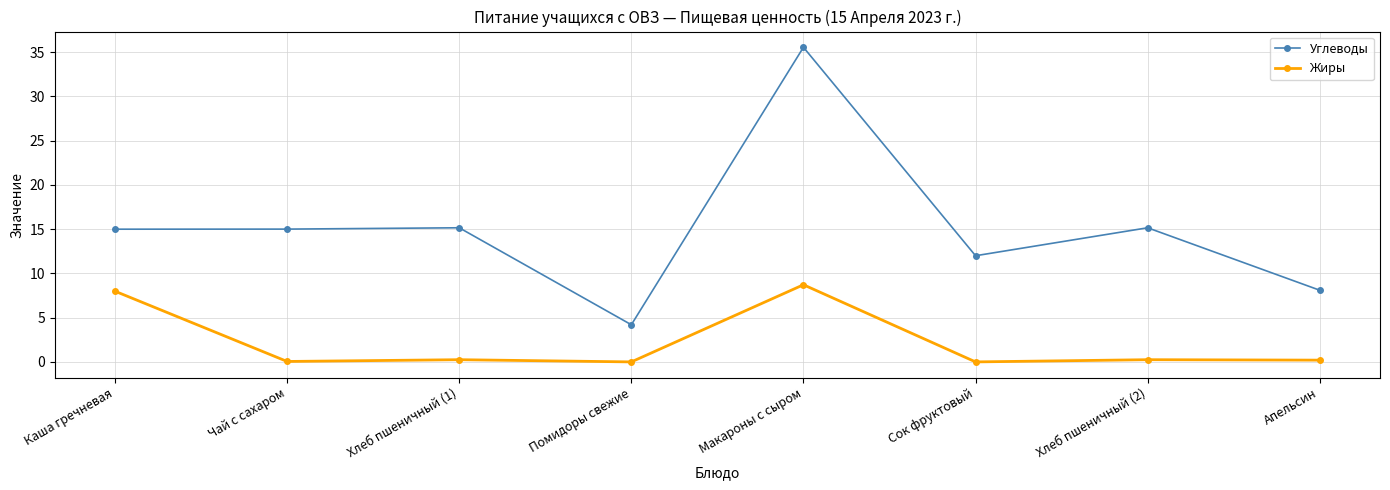

Is it true that Жиры equals 0.2 at Хлеб пшеничный (2)?

True